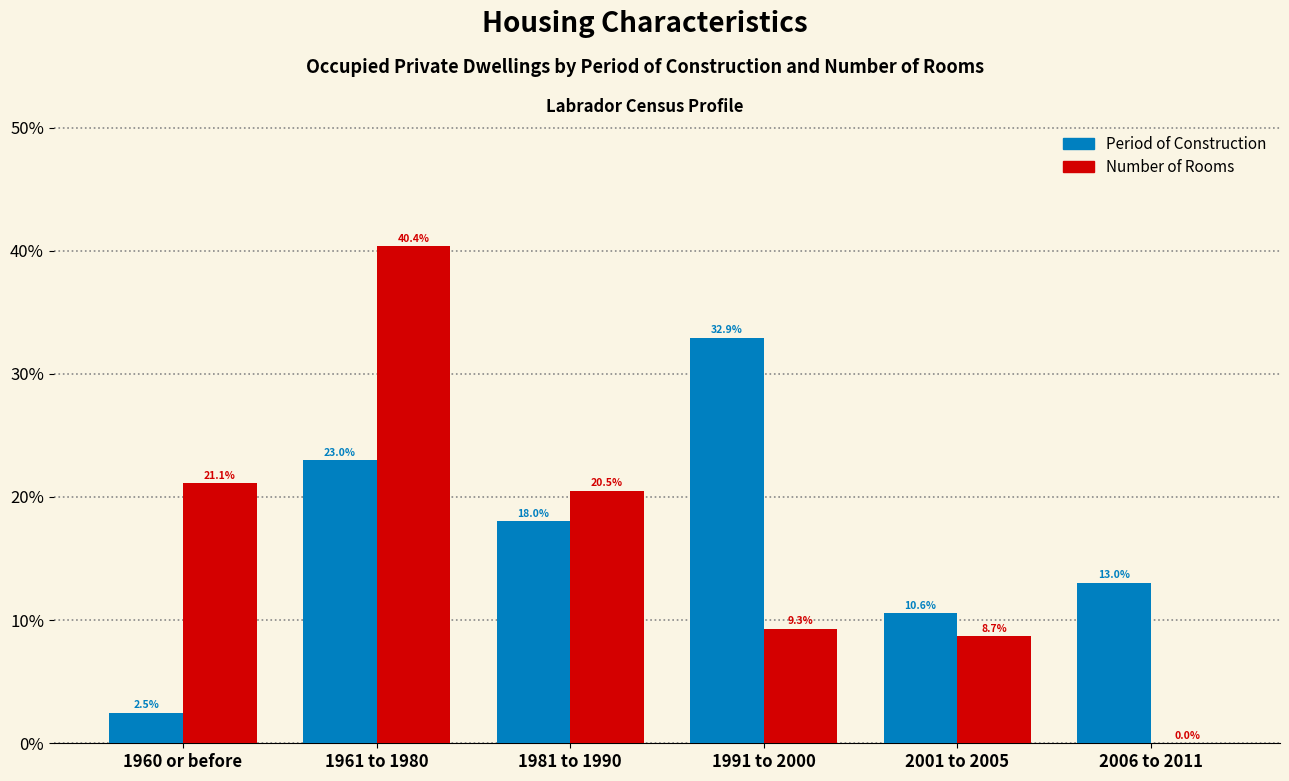

Reading left to right, extract all data points from this chart.

Period of Construction: 1960 or before=2.5	1961 to 1980=23.0	1981 to 1990=18.0	1991 to 2000=32.9	2001 to 2005=10.6	2006 to 2011=13.0
Number of Rooms: 1960 or before=21.1	1961 to 1980=40.4	1981 to 1990=20.5	1991 to 2000=9.3	2001 to 2005=8.7	2006 to 2011=0.0